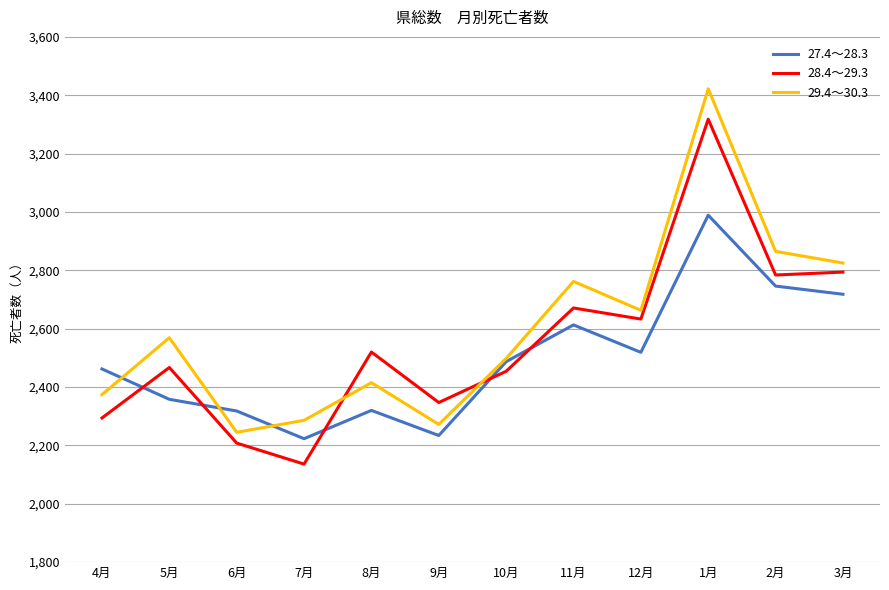

What position from the left is 5月?

2